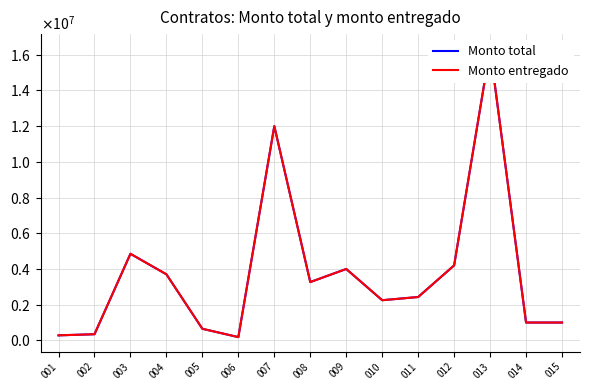

What is the average value of the Monto total series?

3766825.5